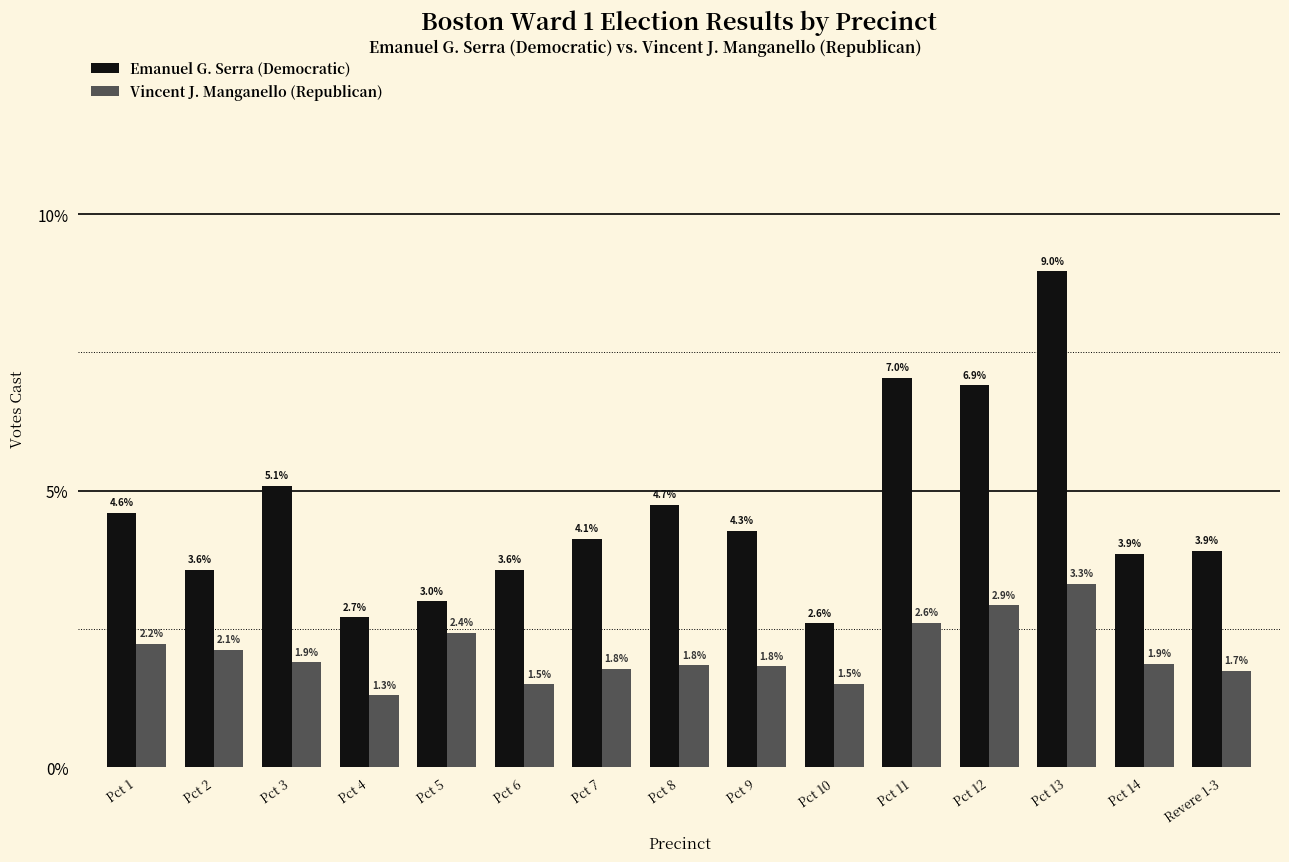

What are all the series names shown in the legend?

Emanuel G. Serra (Democratic), Vincent J. Manganello (Republican)